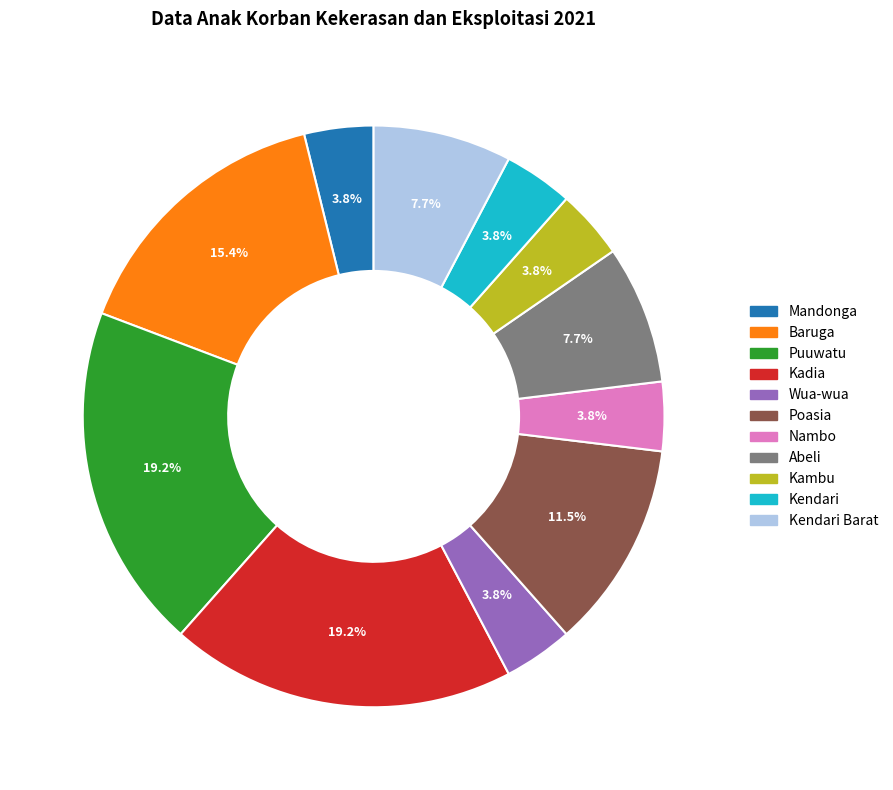

Is there any slice that represents more than half of the pie?

No